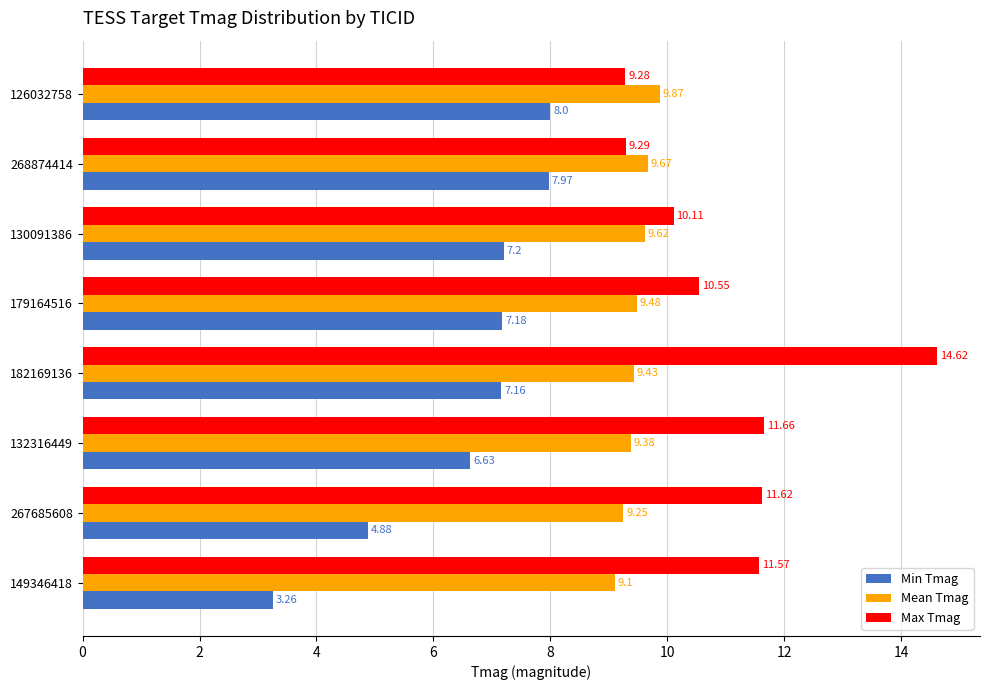

How many values in the Max Tmag series are below 11?

4